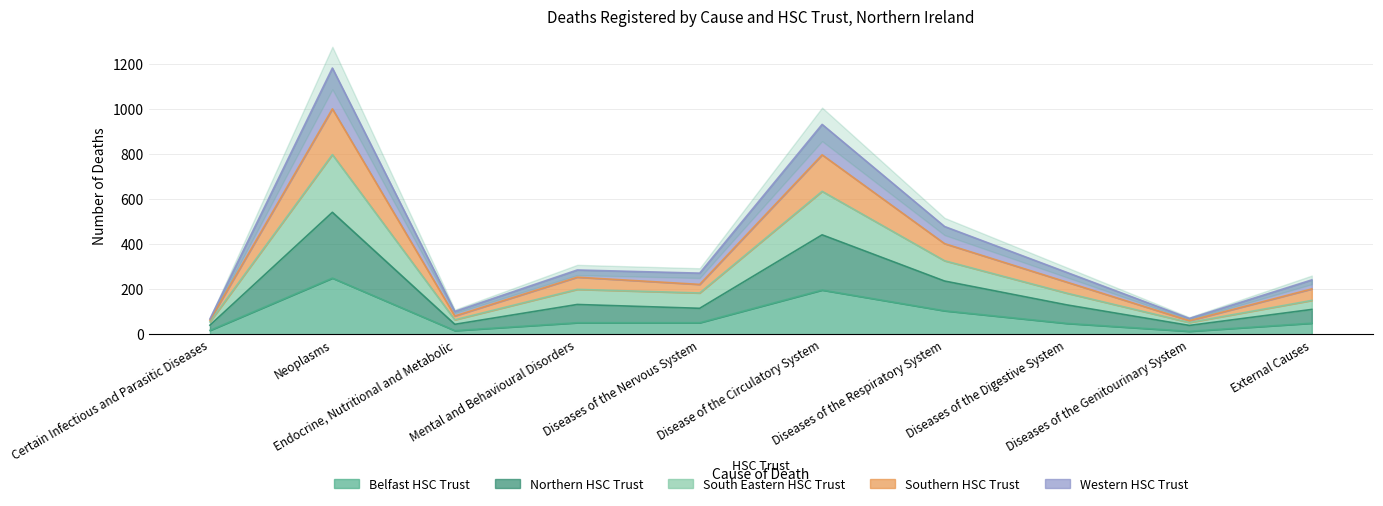

True or false: South Eastern HSC Trust and Southern HSC Trust cross at least once.

False